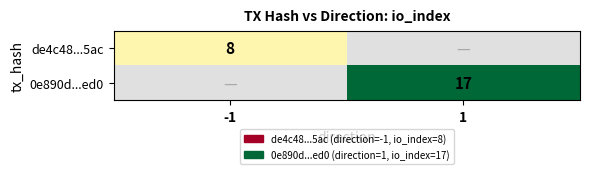

True or false: de4c48...5ac has a value of 3.5 at -1.

False